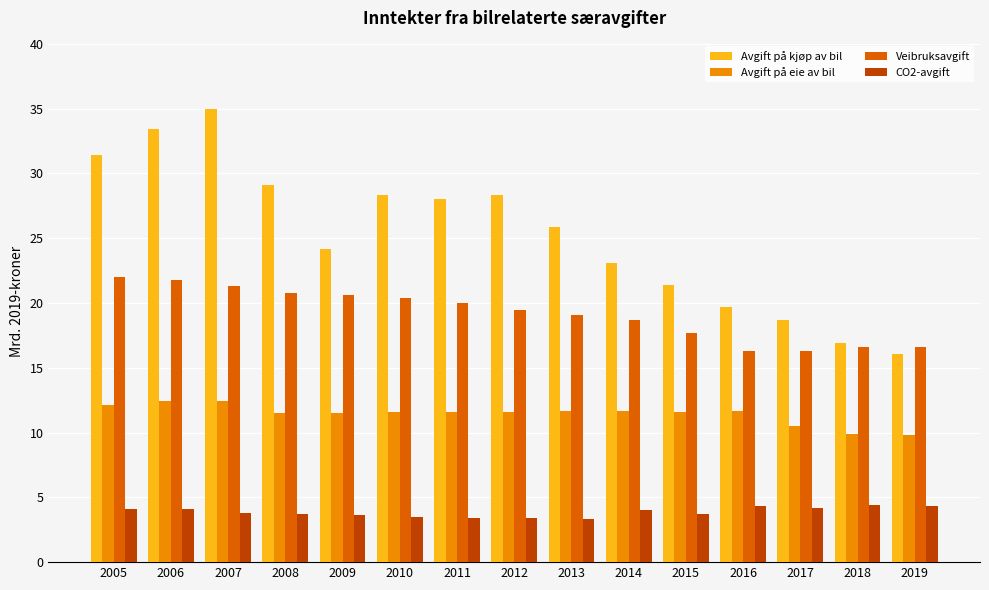

What is the value of the Veibruksavgift bar at the 4th from the left?

20.8